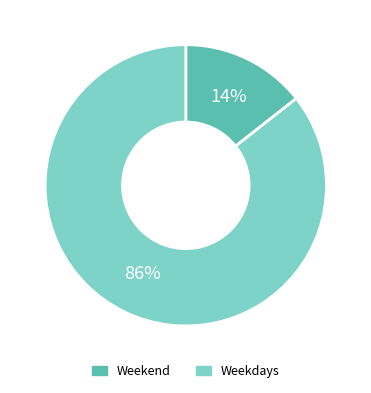

Is it true that Weekdays is 86% of the pie?

True